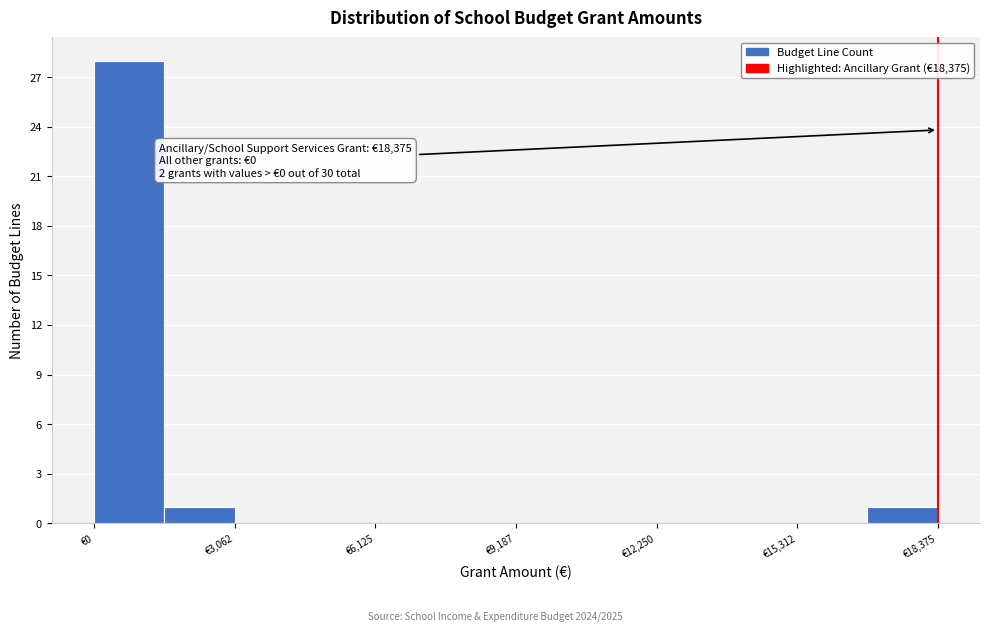

Around what value on the x-axis is the tallest bar? Give the approximate position of its centre, as read against the axis.

1000